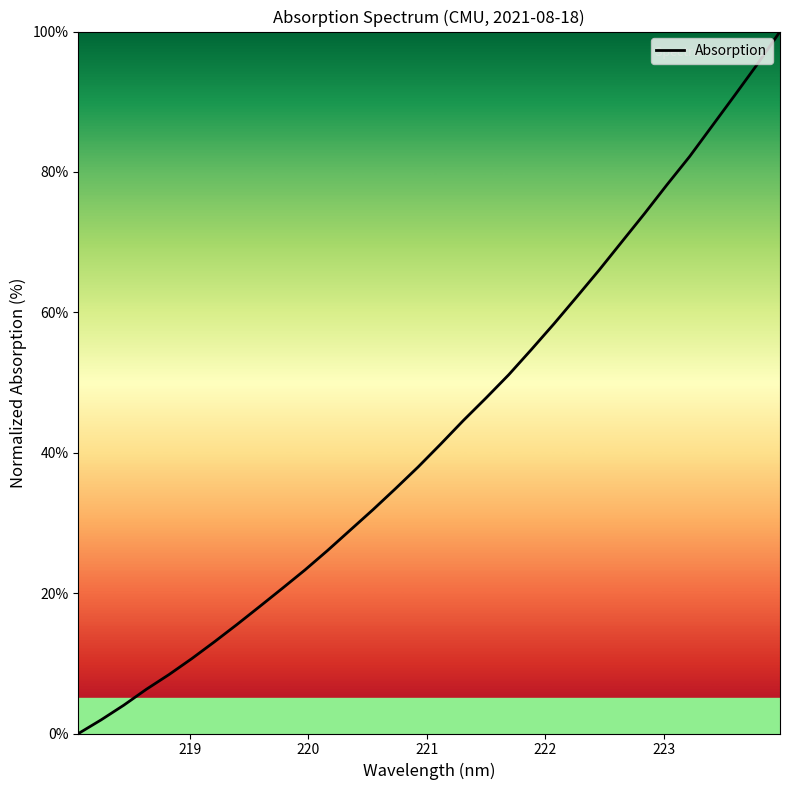

What is the greatest value displayed?

100.0